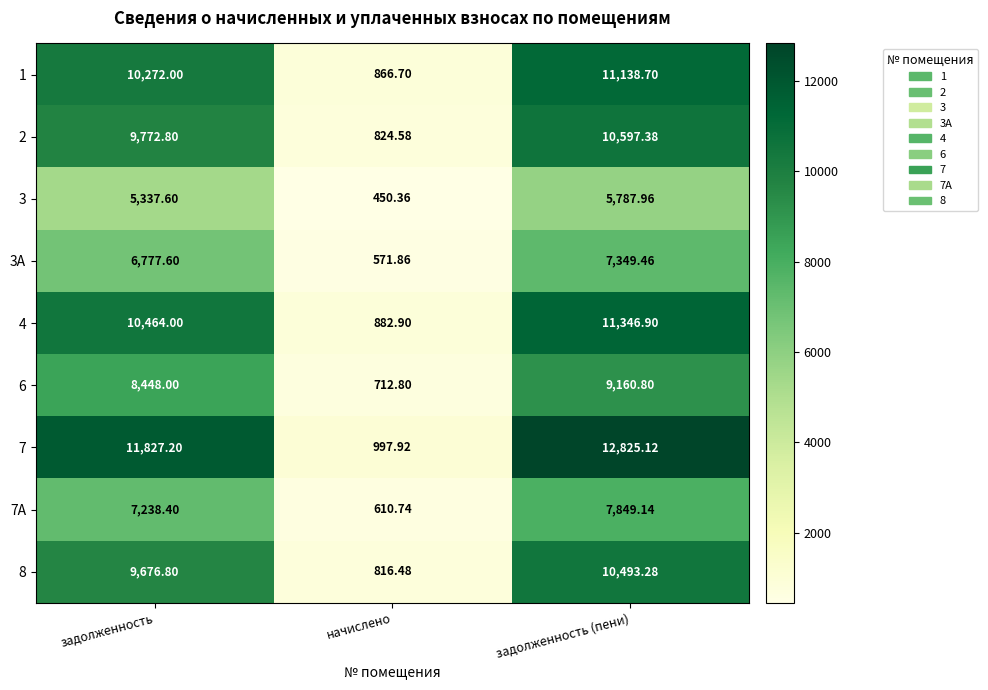

List the labels in order of 4 value, largest first.

задолженность (пени), задолженность, начислено